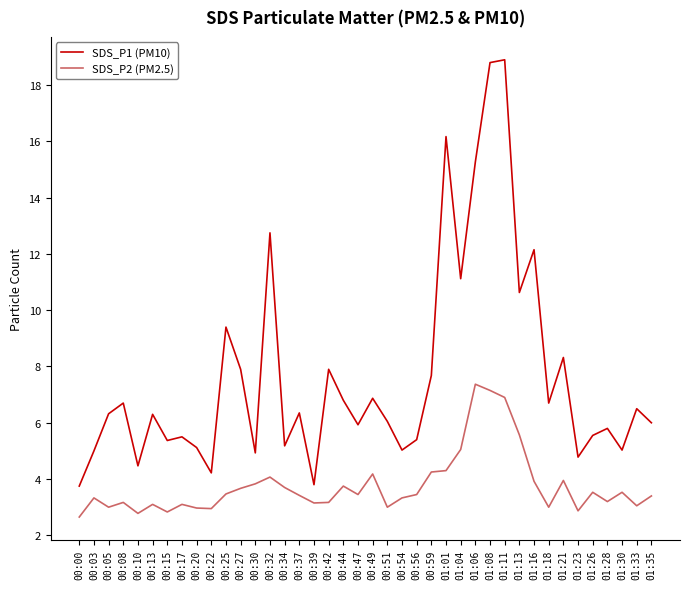

What position from the left is 01:28?

37